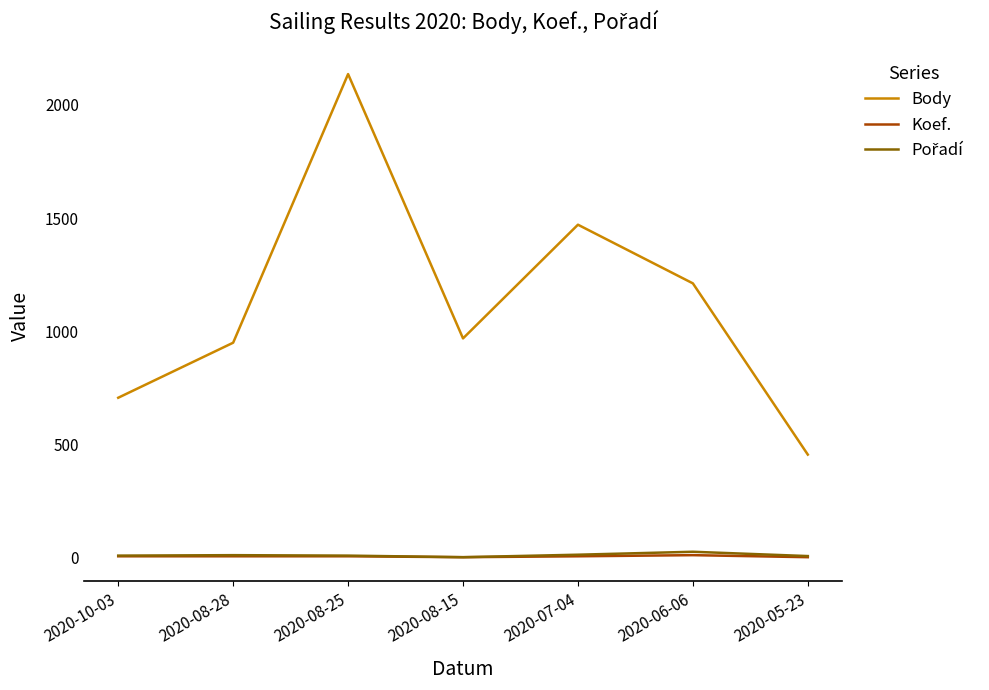

Count the number of categories in the chart.

7